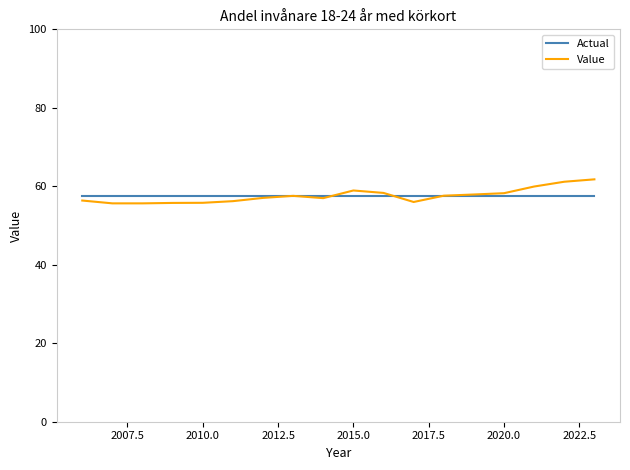

Which series has the largest range (max minus min)?

Value